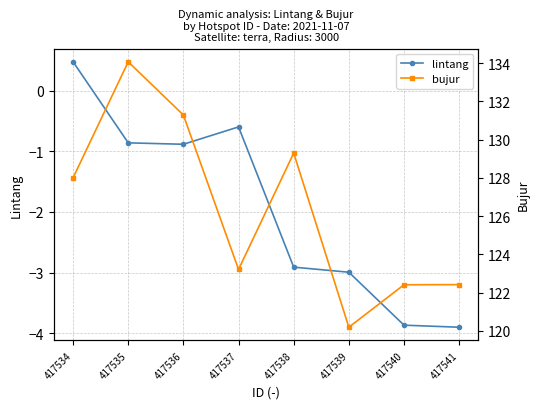

Rank the series by their maximum value, from highest to lowest.

bujur, lintang